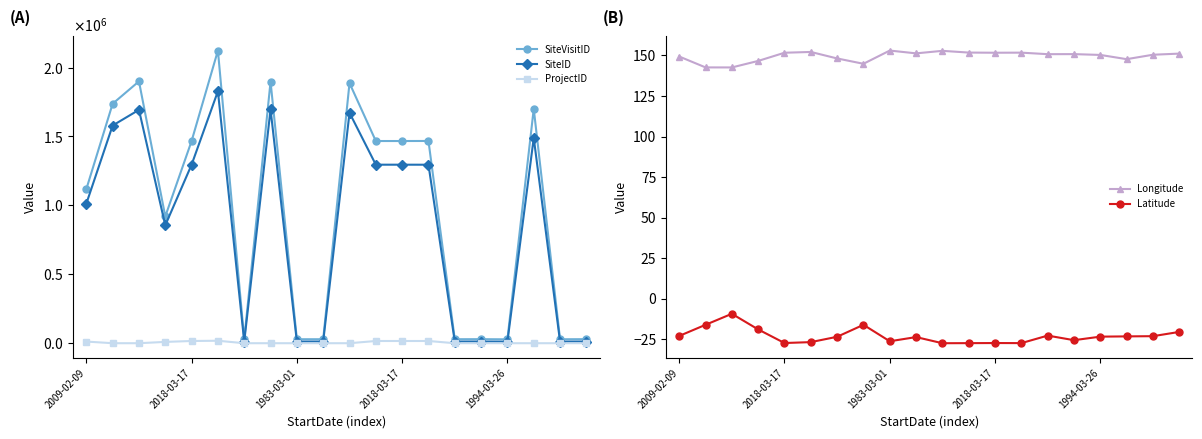

How many values in the SiteVisitID series exceed 1467063?

9